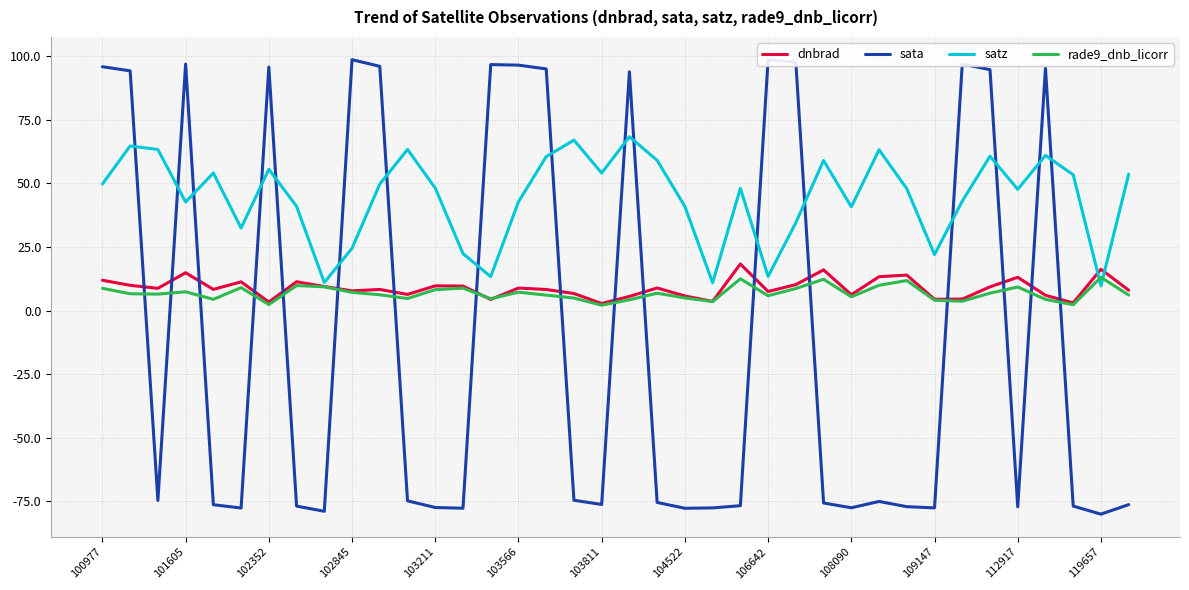

What is the lowest value of the sata series?

-80.0